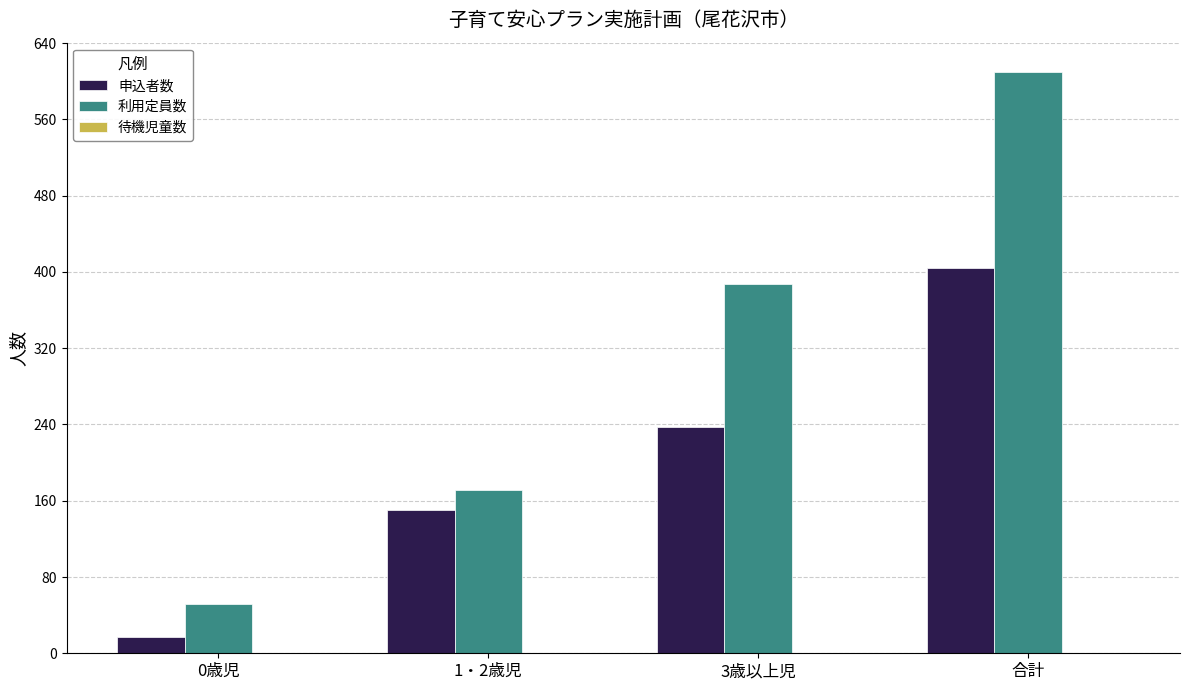

Which series has the largest total across all categories?

利用定員数